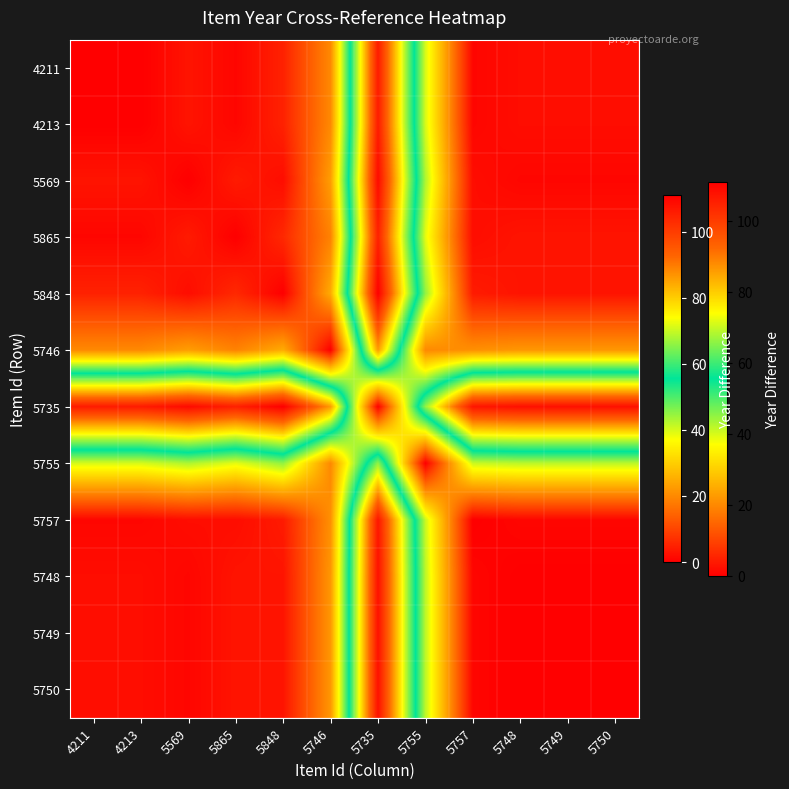

Rank the series by their maximum value, from lowest to highest.

5755, 5746, 5865, 4211, 4213, 5757, 5748, 5749, 5750, 5569, 5848, 5735